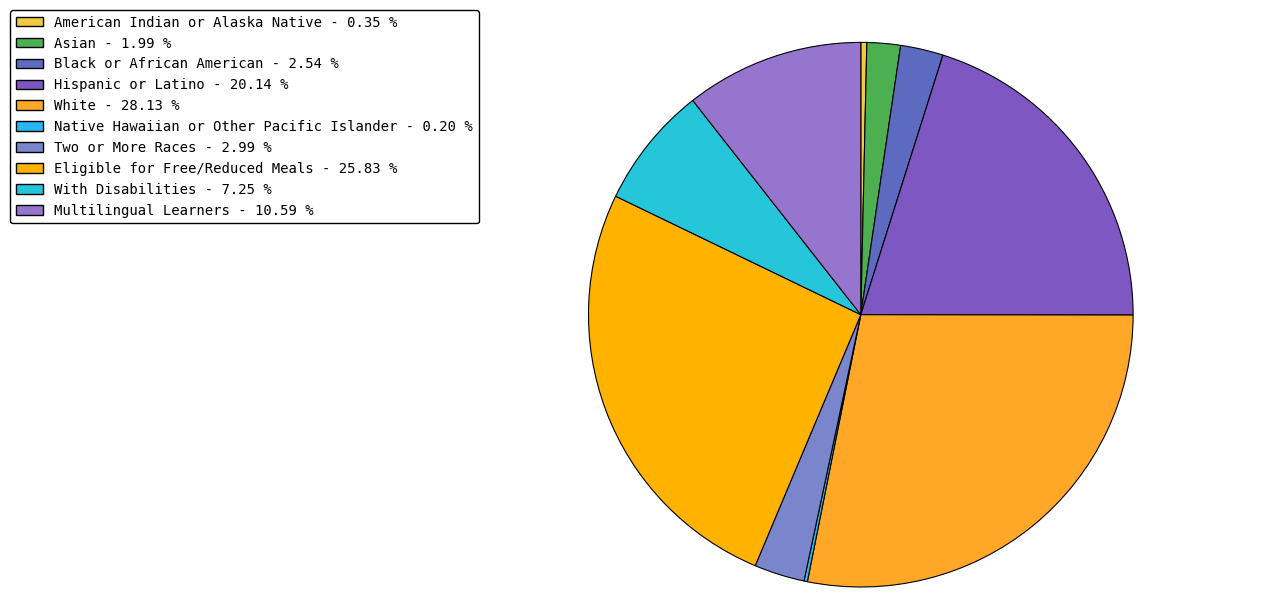

True or false: Multilingual Learners accounts for 11% of the total.

True